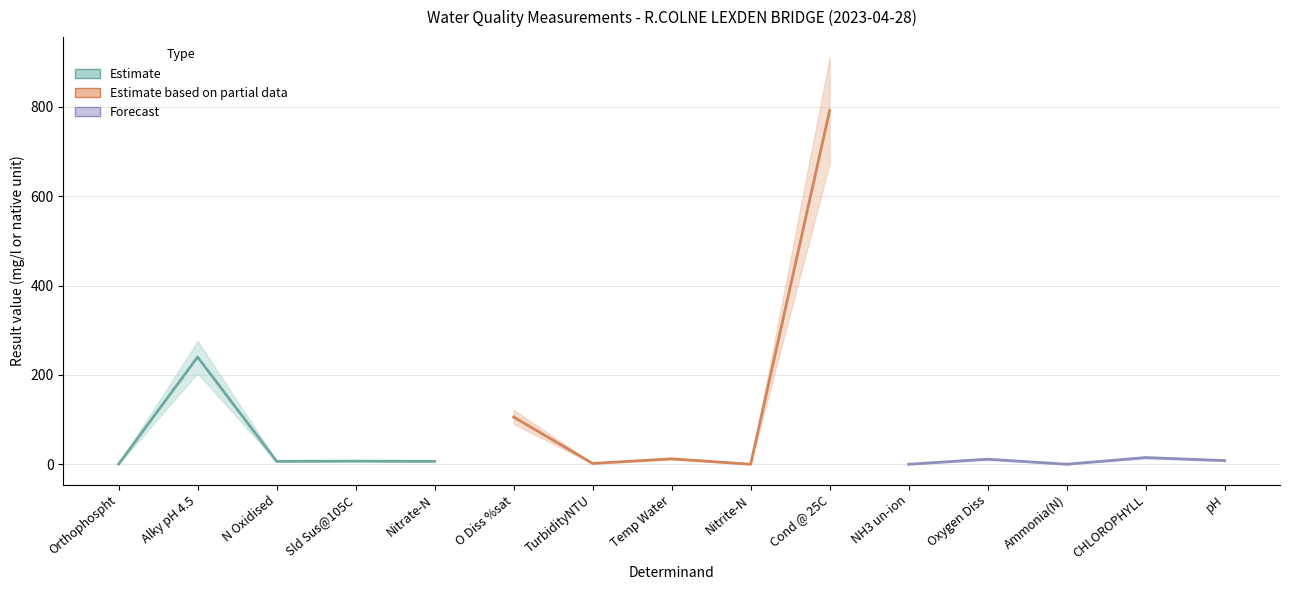

At which category does the chart reach its minimum across all series?

NH3 un-ion